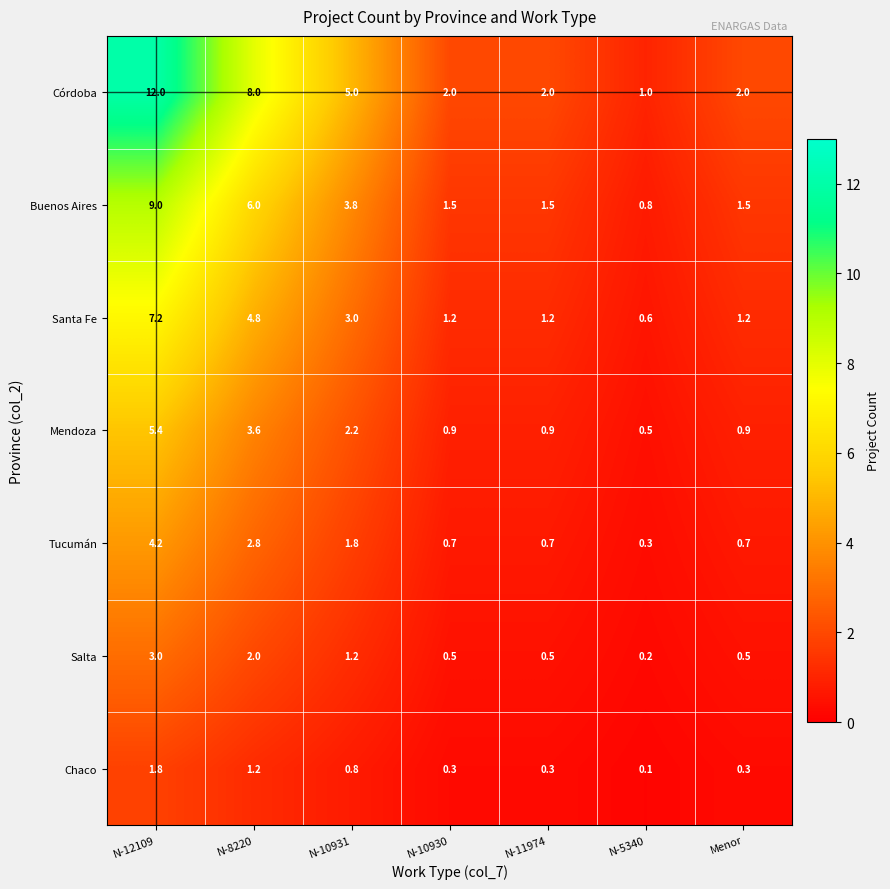

At N-8220, list the series in order from largest to smallest.

Córdoba, Buenos Aires, Santa Fe, Mendoza, Tucumán, Salta, Chaco